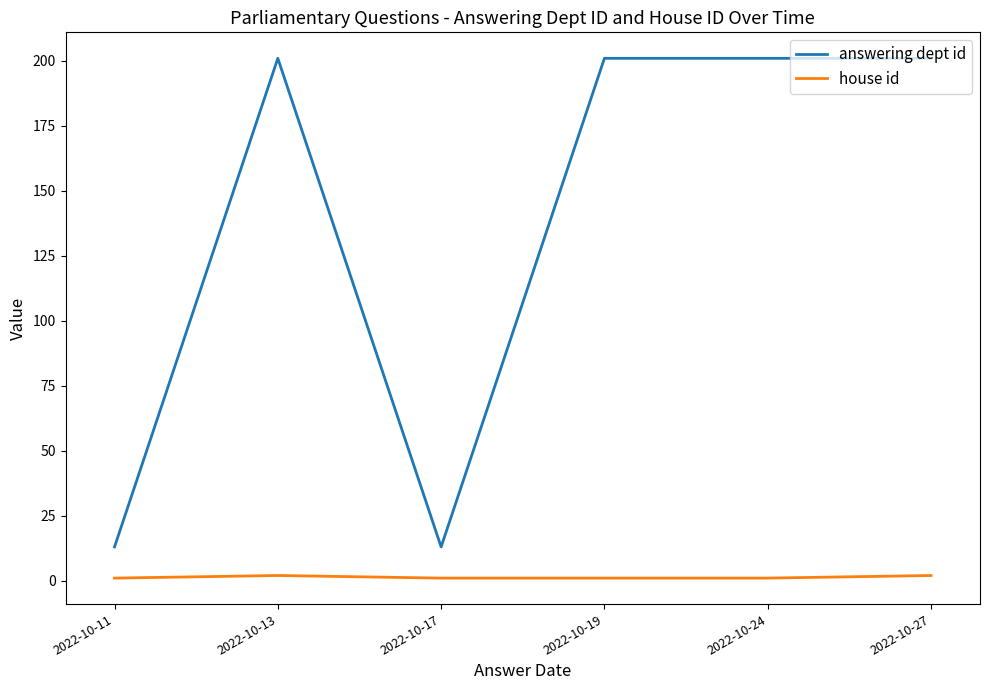

What is the difference between the highest and lowest values at 2022-10-27?

199